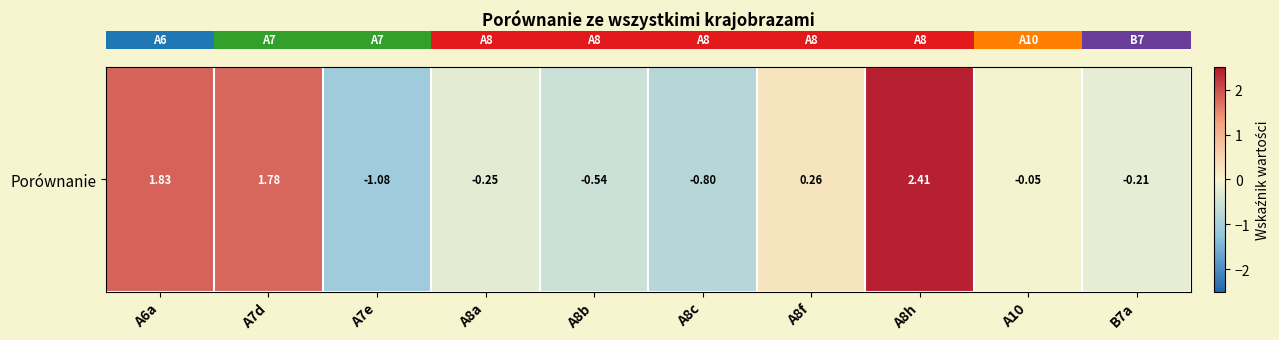

Between A7d and A6a, which is larger?

A6a